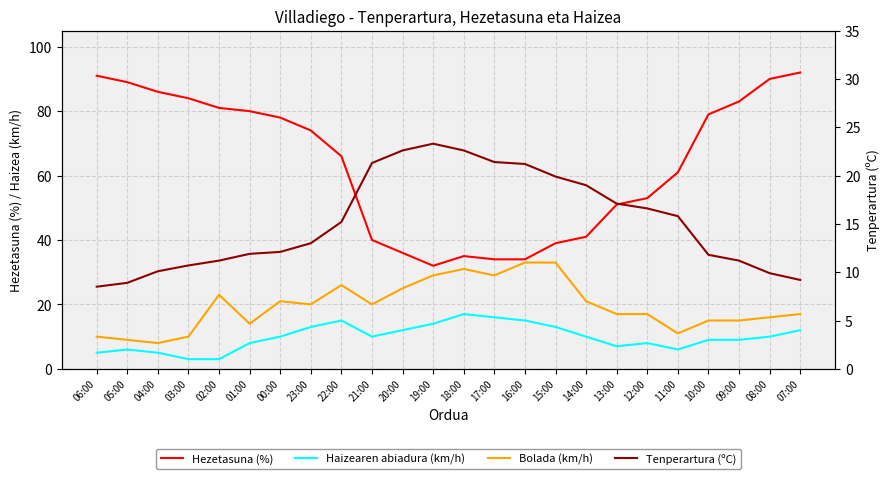

True or false: Tenperartura (ºC) has more than 1 interior local peaks.

False